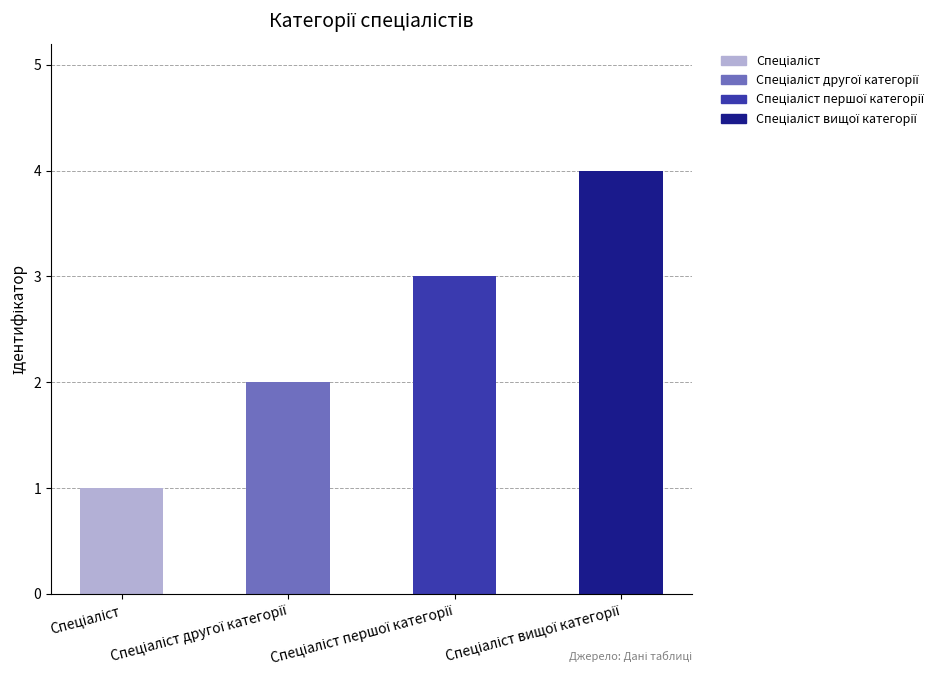

Reading left to right, transcribe all the data shown in this chart.

Спеціаліст=1	Спеціаліст другої категорії=2	Спеціаліст першої категорії=3	Спеціаліст вищої категорії=4